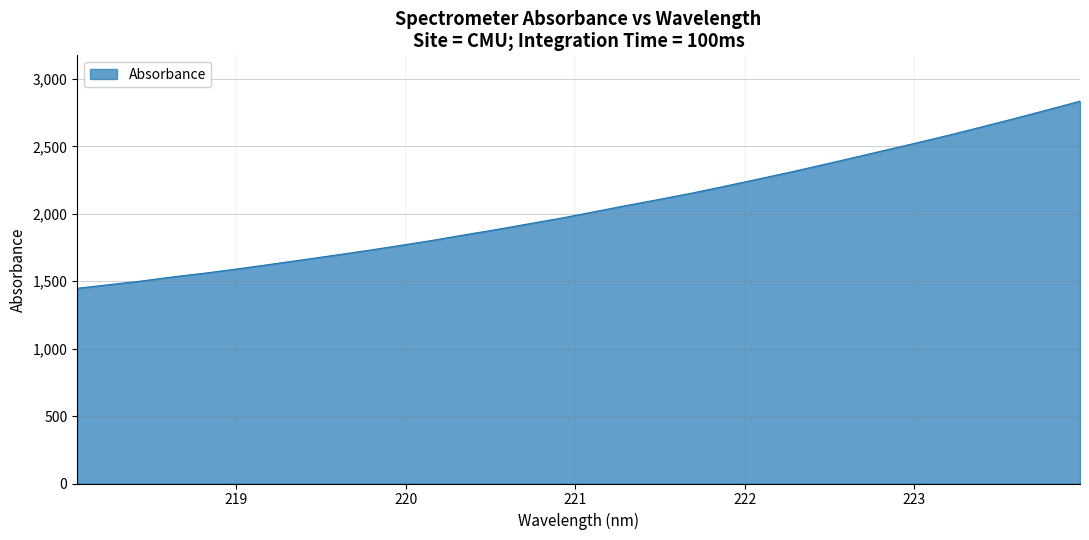

What is the difference between the maximum and minimum values?

1387.4